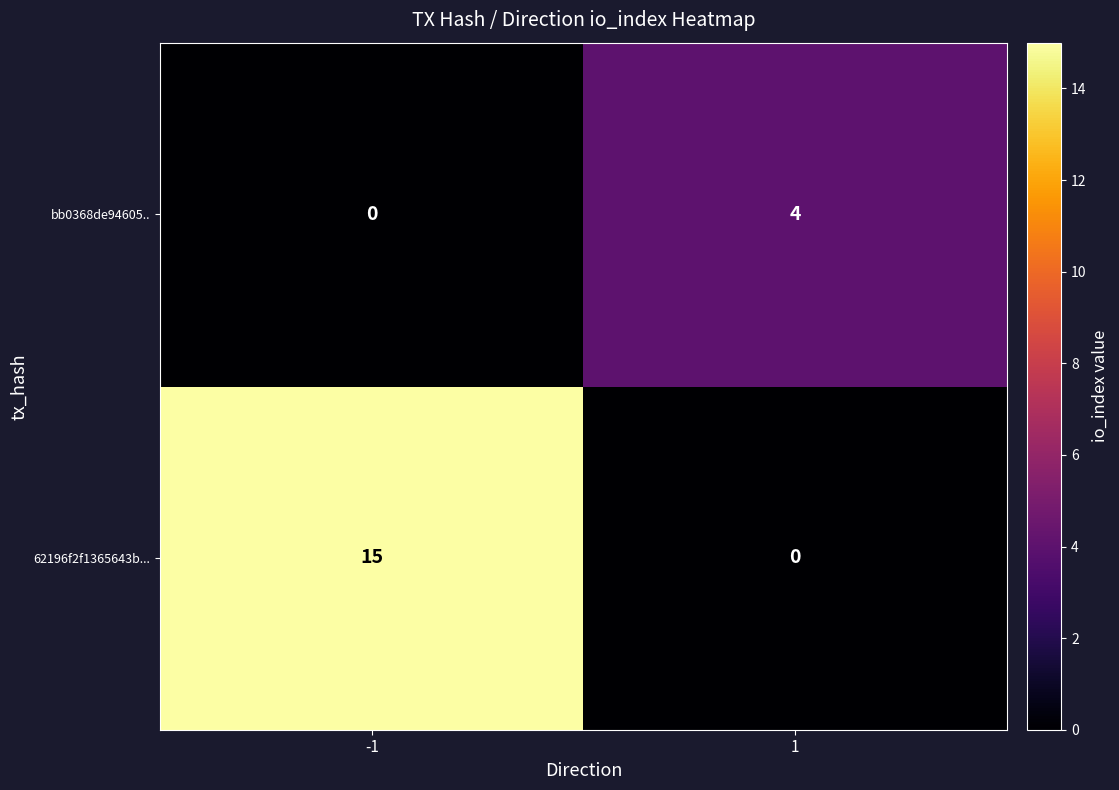

What is the greatest value displayed?

15